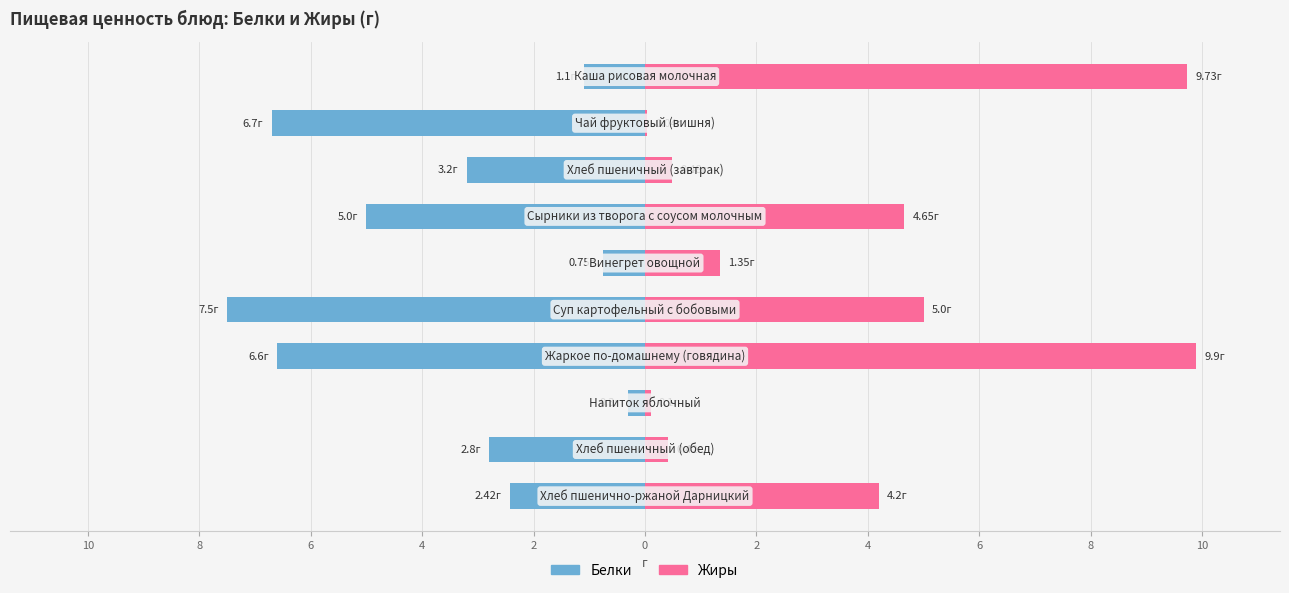

What is the total value across all series at 2?

8.6